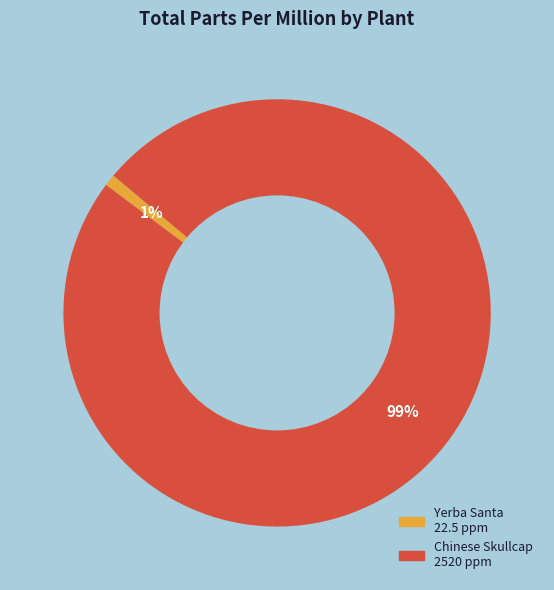

Does any single category account for the majority?

Yes